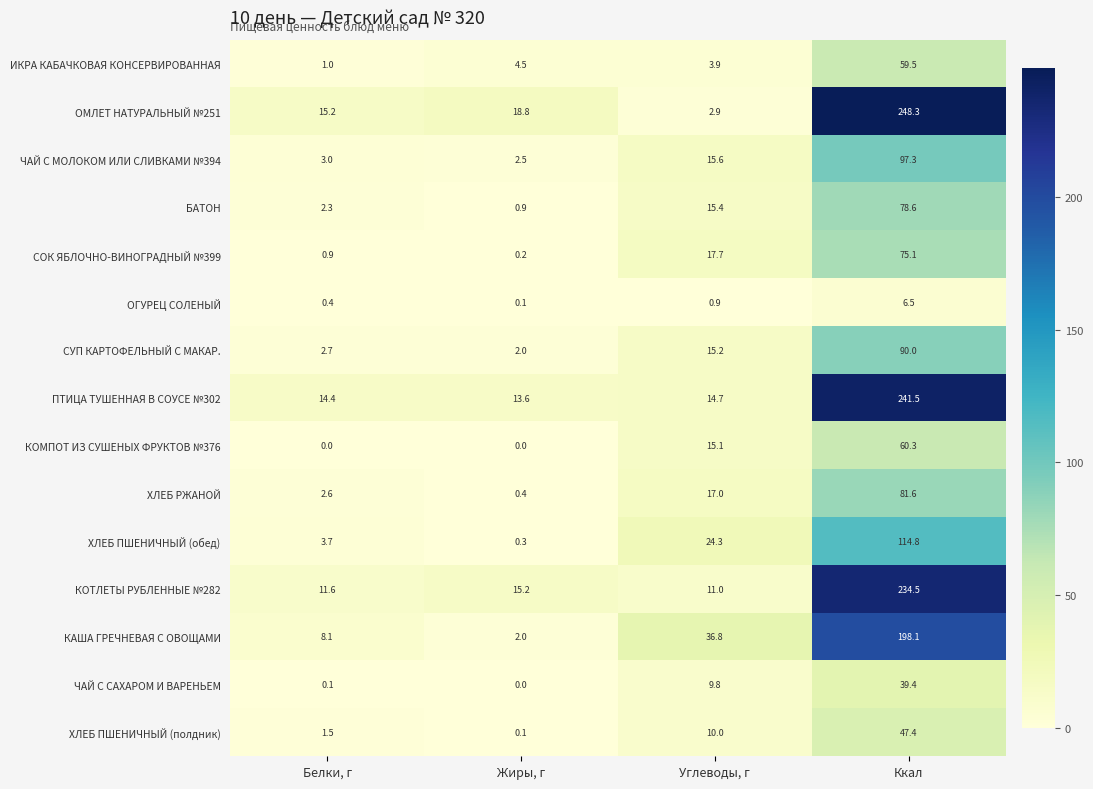

Is it true that СОК ЯБЛОЧНО-ВИНОГРАДНЫЙ №399 equals 75.1 at Ккал?

True